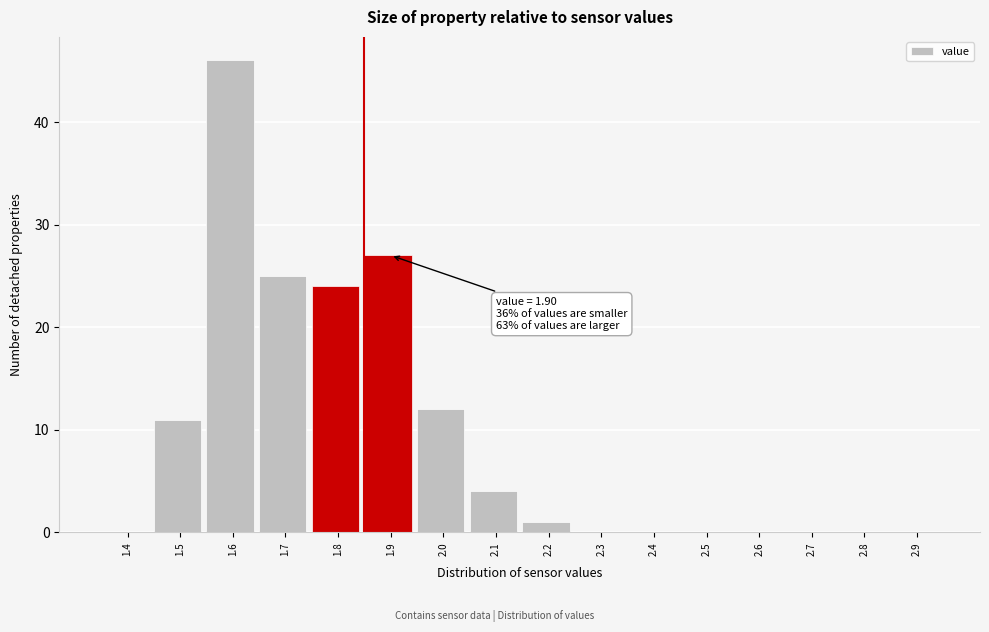

Reading left to right, list all the values displayed in this chart.

1.4=0	1.5=11	1.6=46	1.7=25	1.8=24	1.9=27	2.0=12	2.1=4	2.2=1	2.3=0	2.4=0	2.5=0	2.6=0	2.7=0	2.8=0	2.9=0